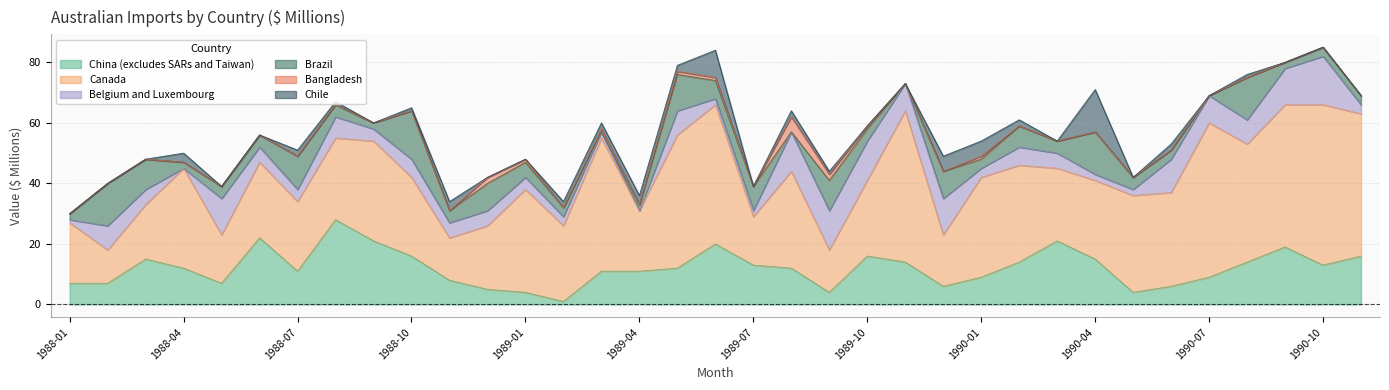

Between 1990-04 and 1988-01, which is larger?

1990-04